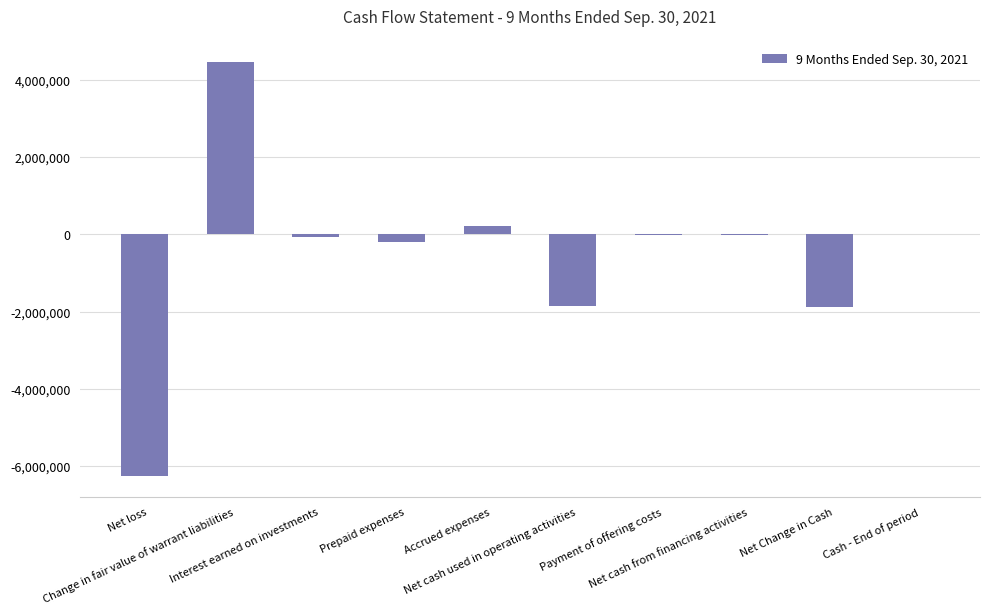

What is the sum of all values?

-5632690